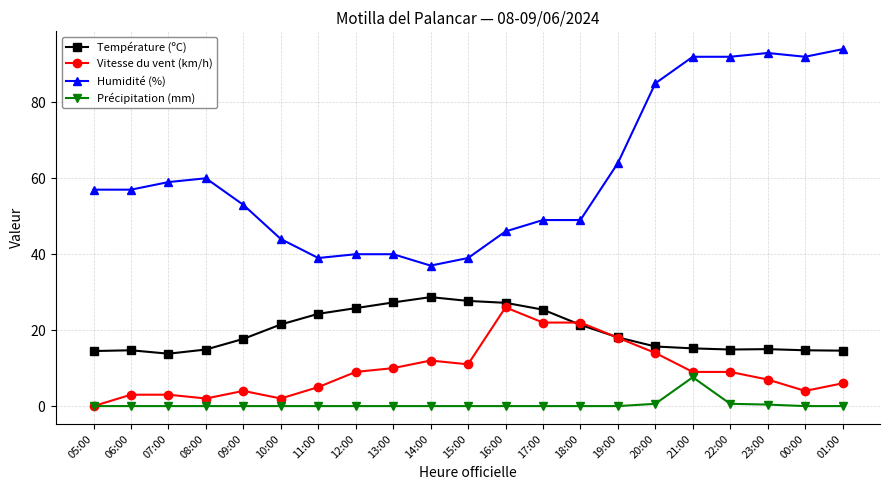

What is the maximum value for Vitesse du vent (km/h)?

26.0